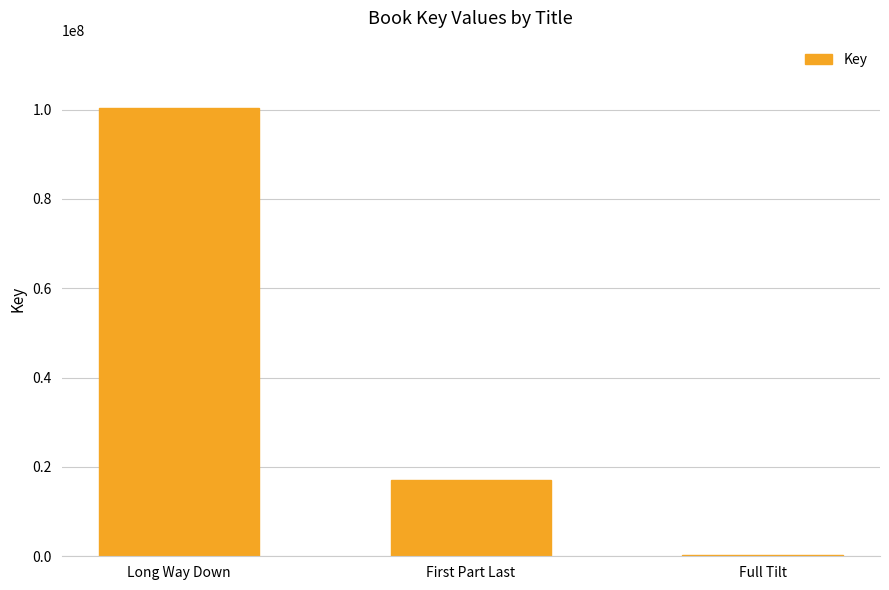

How many data points does each series have?

3